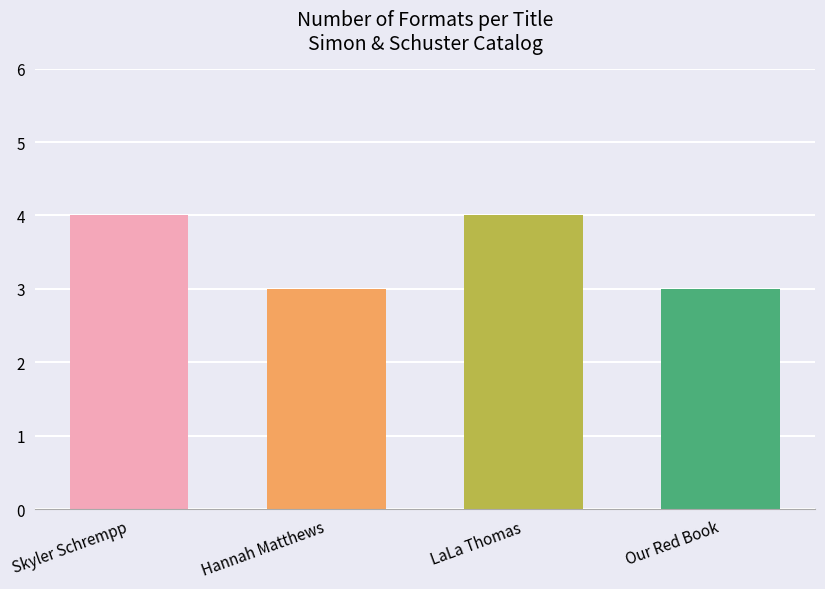

The chart shows a value of 5 at Our Red Book. True or false?

False